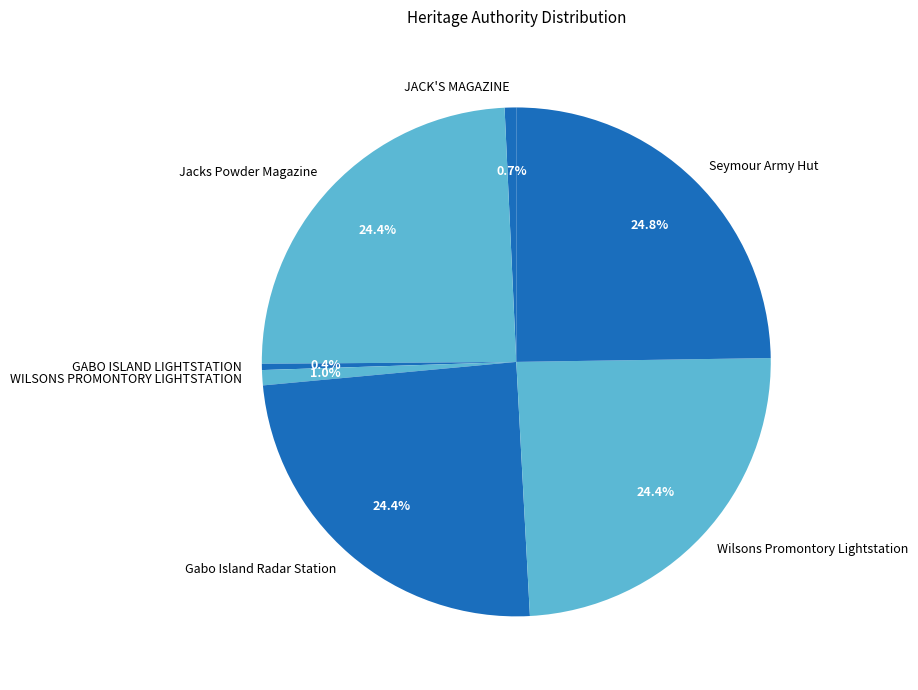

What is the ratio of the value at Seymour Army Hut to the value at Wilsons Promontory Lightstation?

1.0